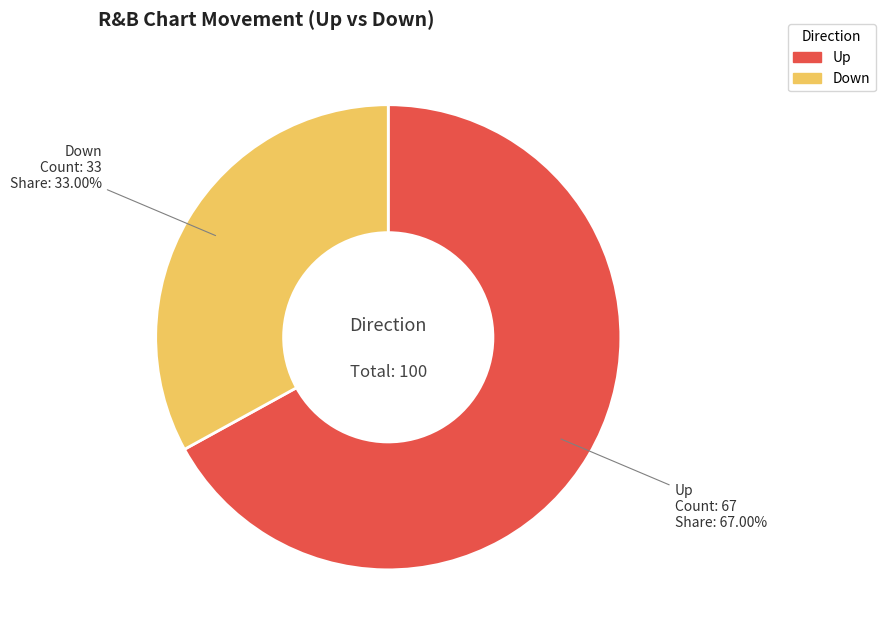

The Down slice represents 33% of the pie. True or false?

True